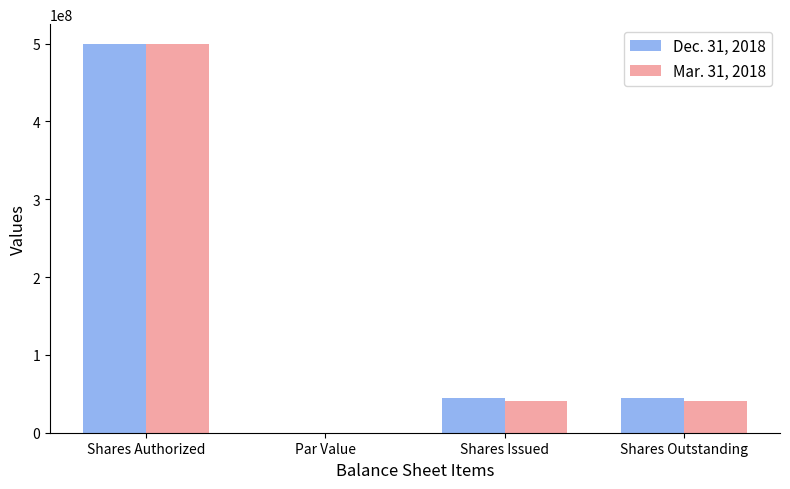

Is the value of Dec. 31, 2018 at Shares Issued greater than the value of Mar. 31, 2018 at Par Value?

Yes